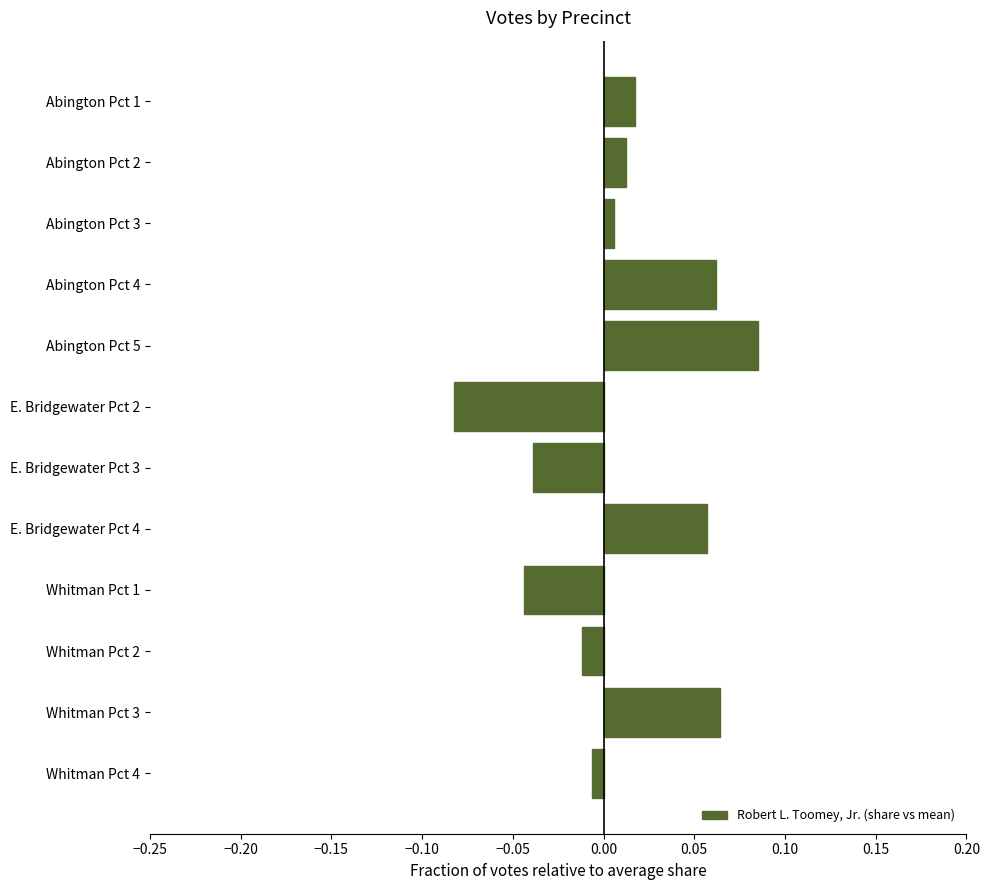

The chart shows a value of -0.0 at E. Bridgewater Pct 2. True or false?

False